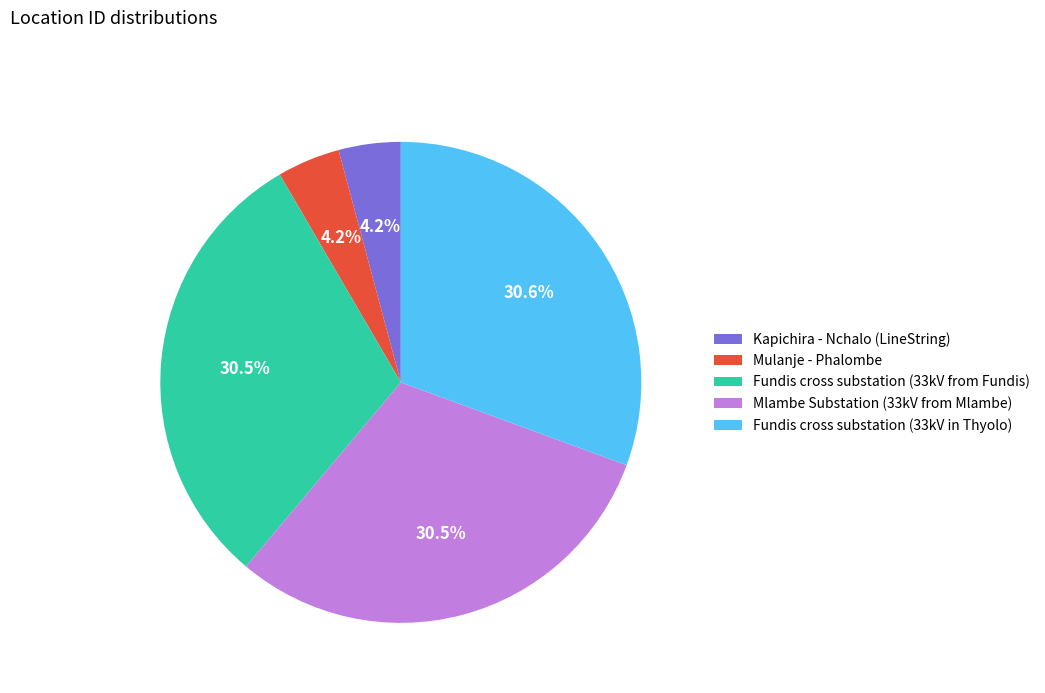

To the nearest percent, what is the combined percentage of Fundis cross substation (33kV from Fundis) and Mlambe Substation (33kV from Mlambe)?

61%